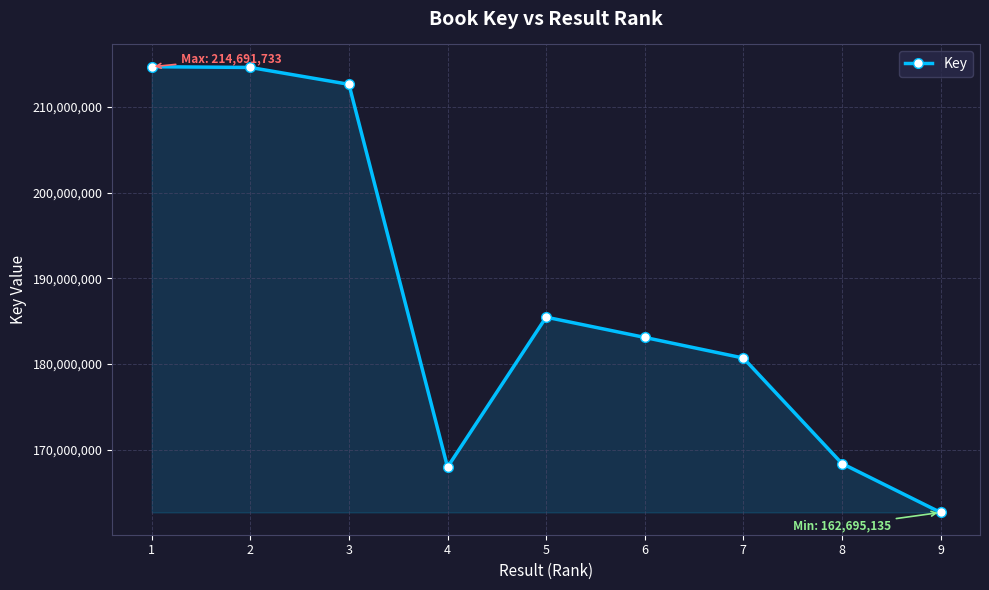

Approximately how many times larger is the value at 8 compared to 3?

0.8